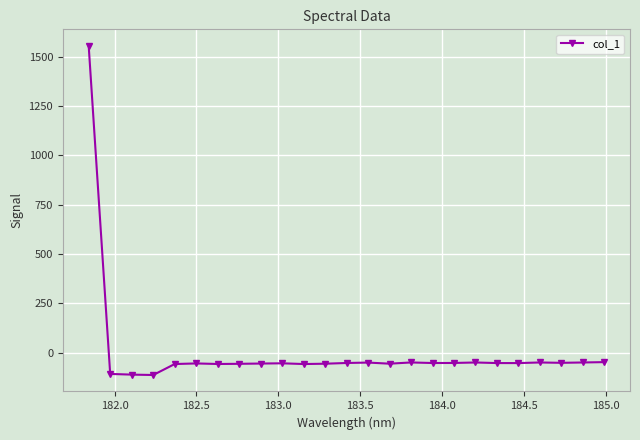

What is the sum of all values?

107.7